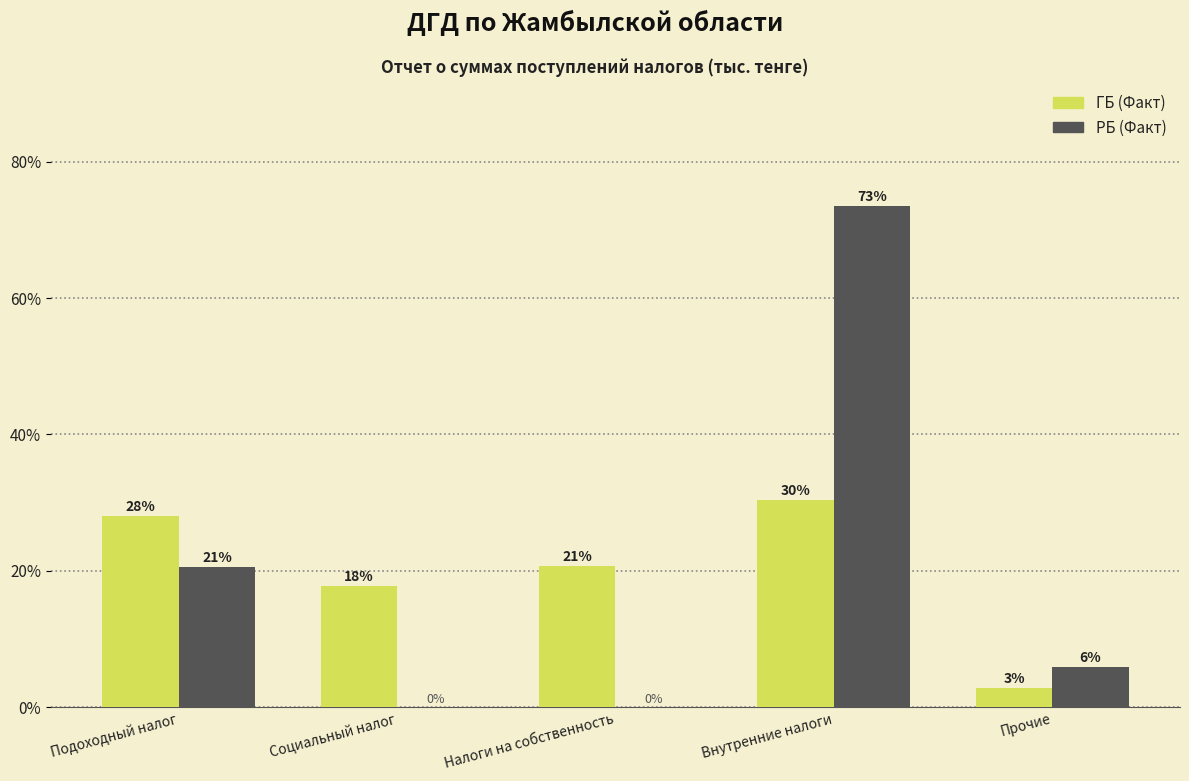

What are all the series names shown in the legend?

ГБ (Факт), РБ (Факт)